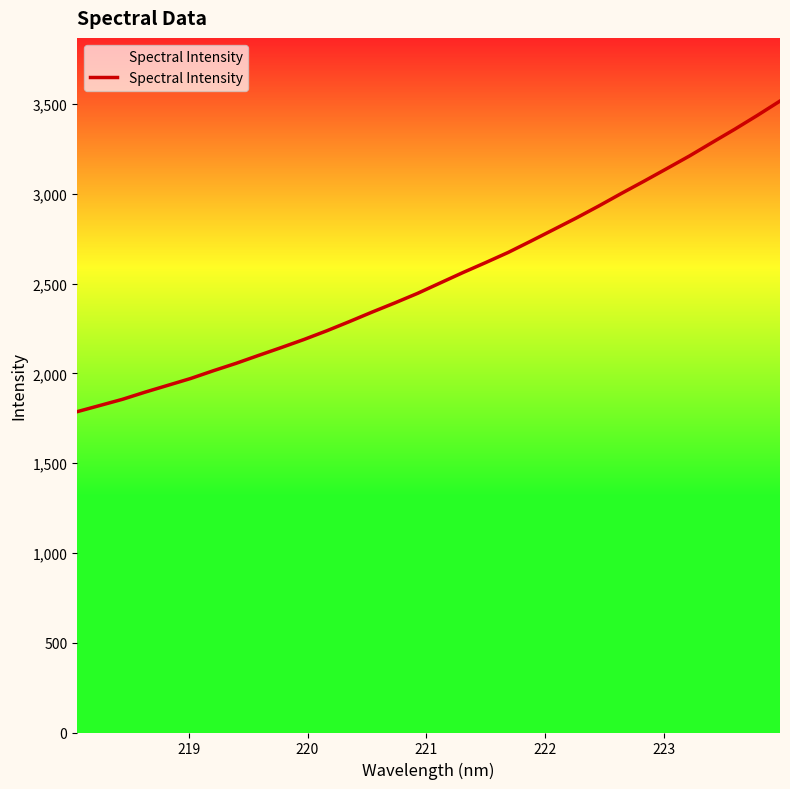

What is the difference between the maximum and minimum values?

1730.0